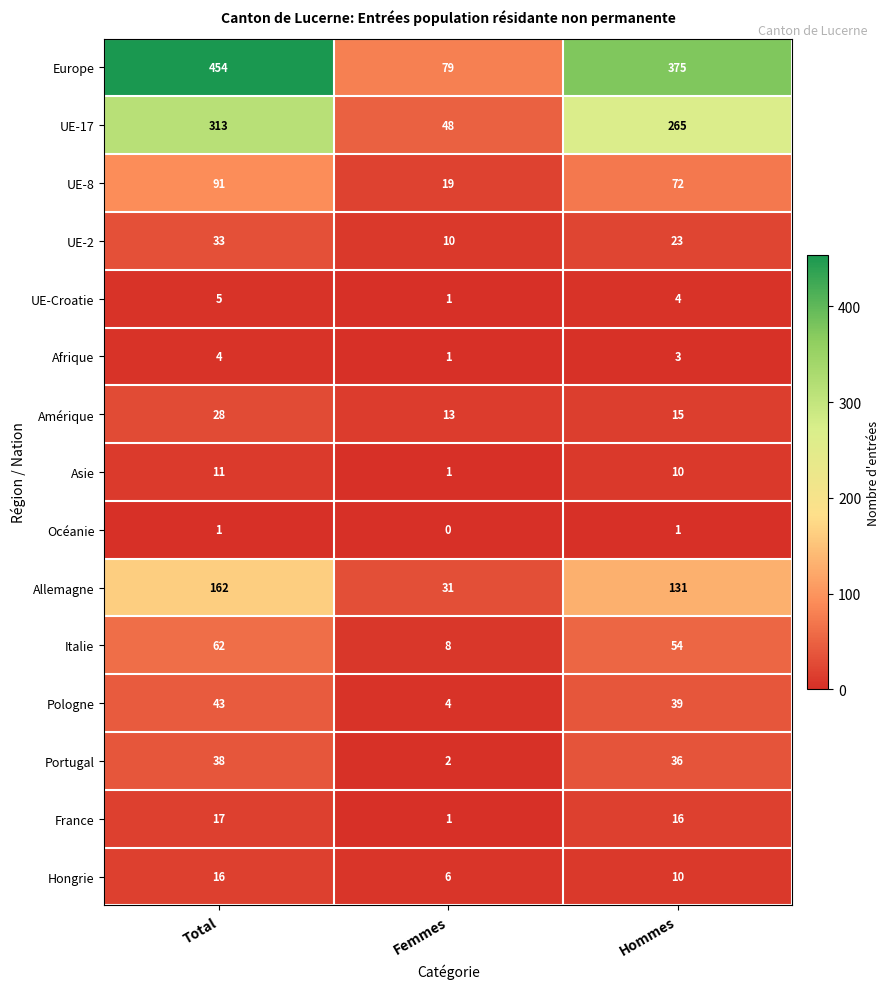

Between Femmes and Hommes, which series saw the biggest shift?

Europe